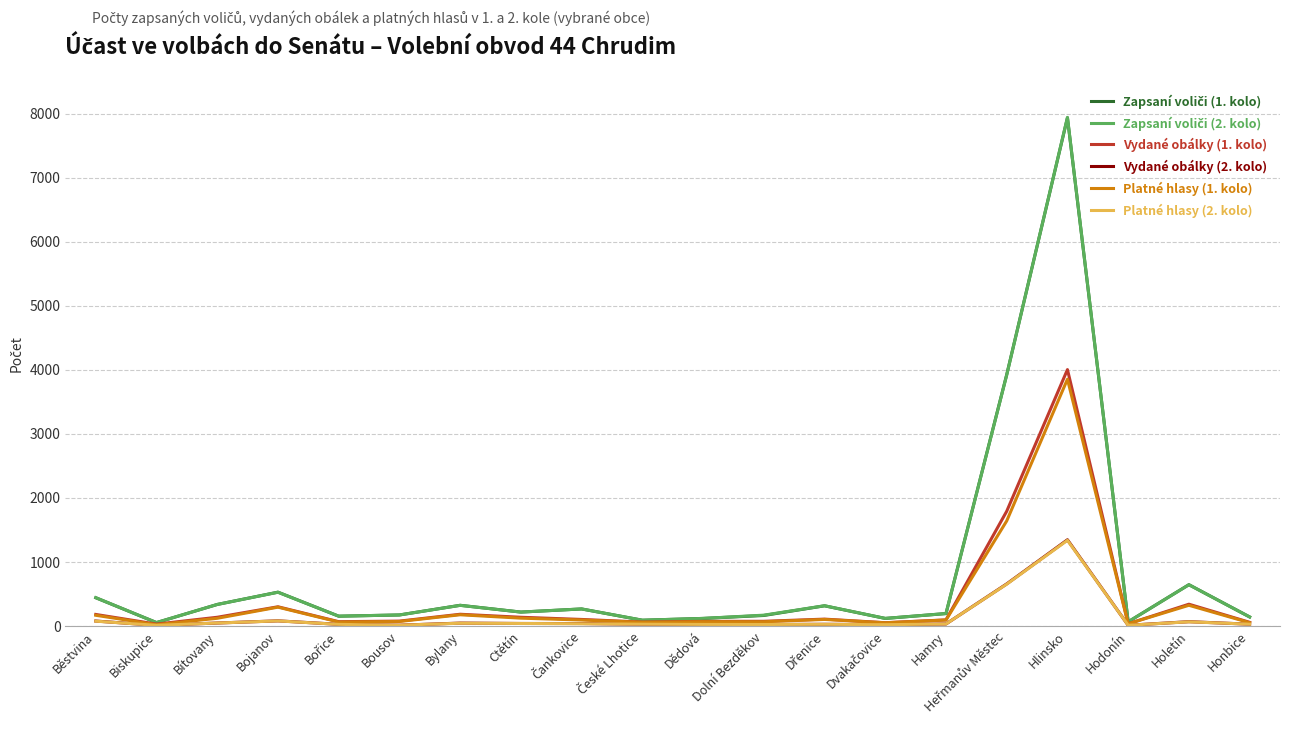

What is the maximum value shown in the chart?

7944